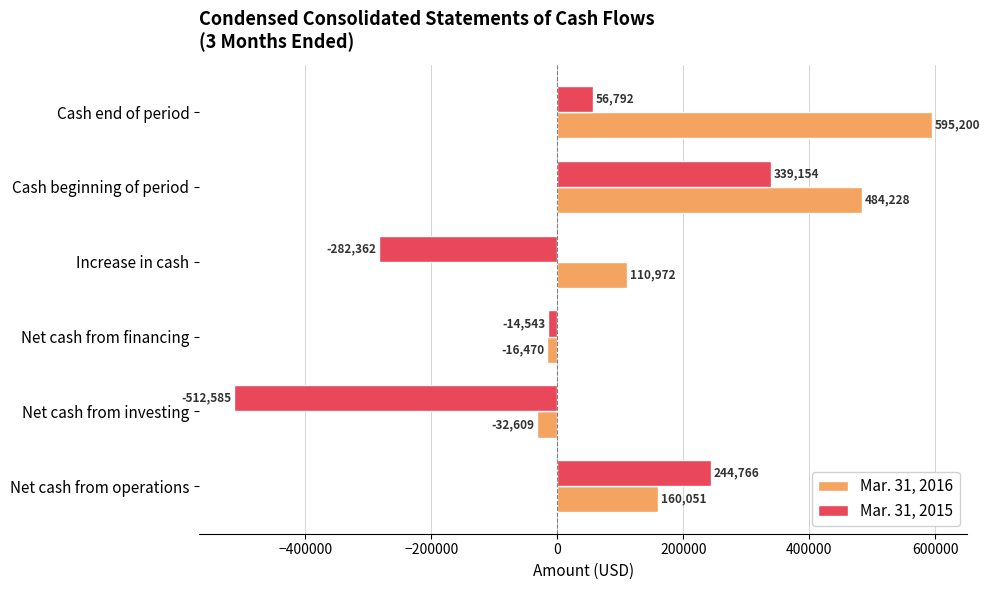

List the series in order of their peak value, highest first.

Mar. 31, 2016, Mar. 31, 2015